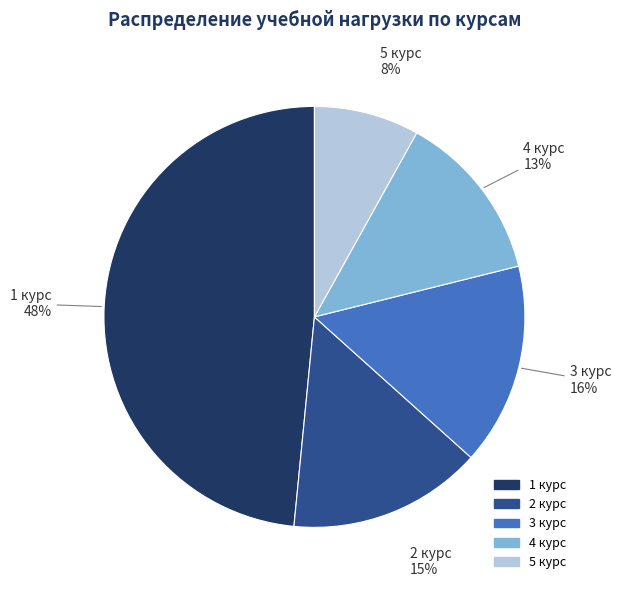

To the nearest percent, what portion does 1 курс represent?

48%